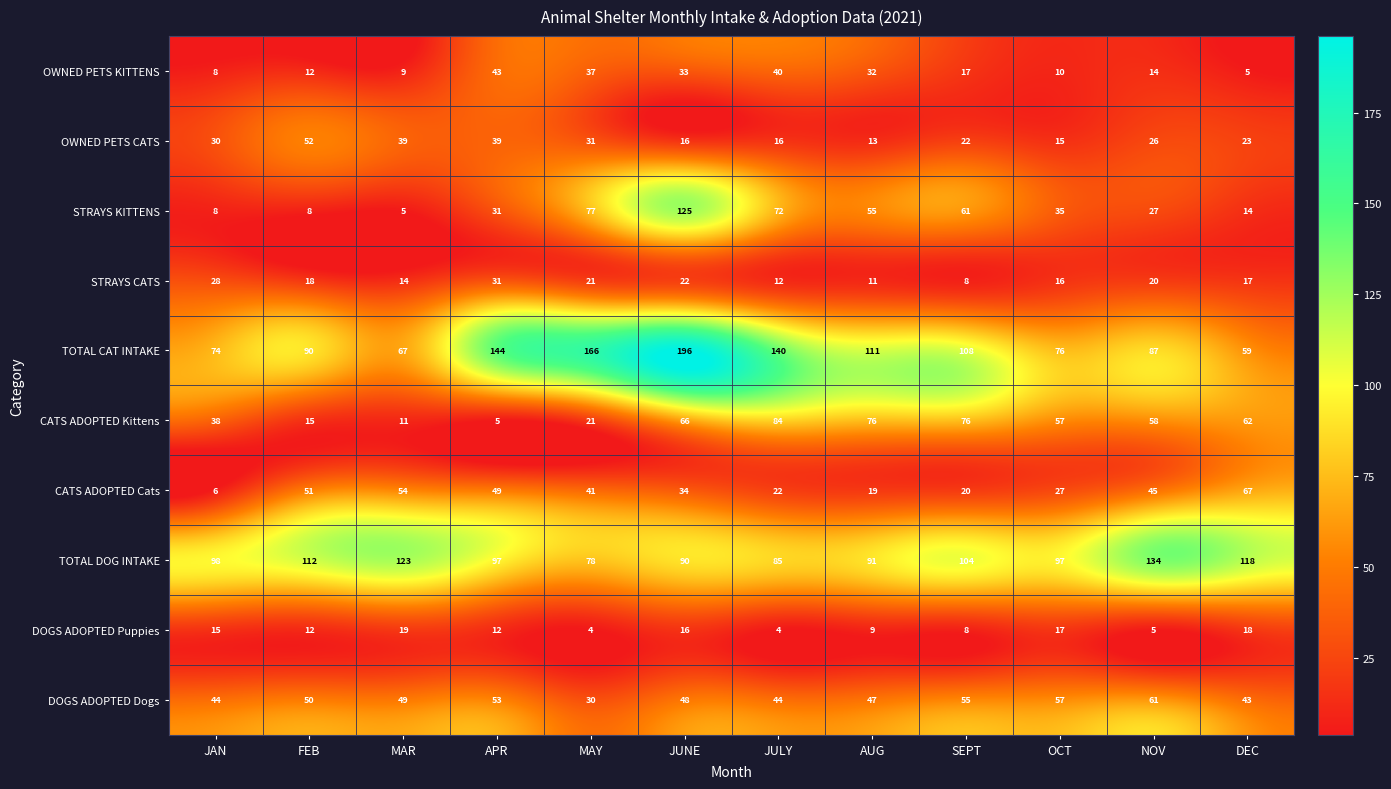

What is the total value across all series at JUNE?

646